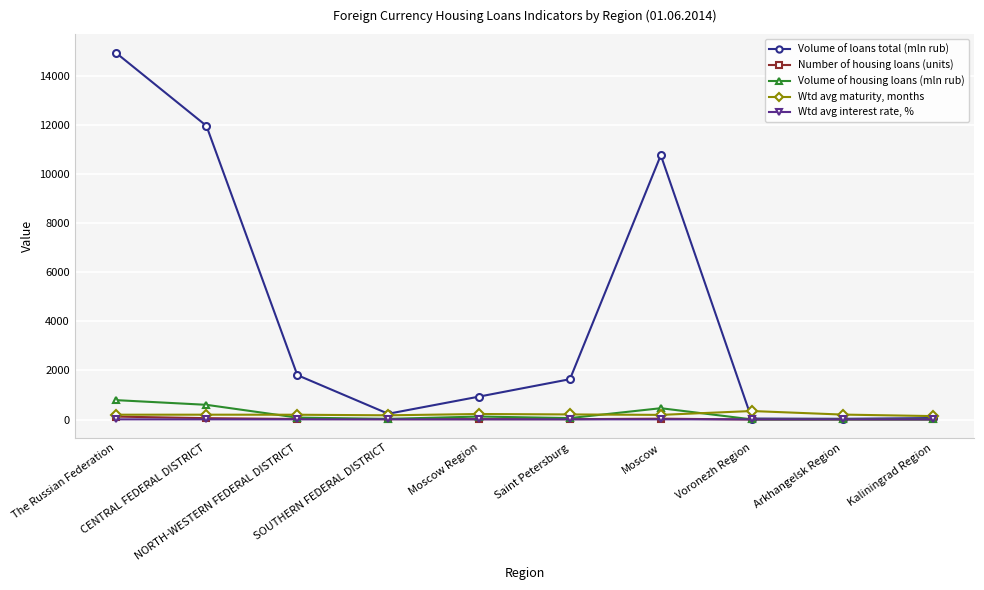

In Volume of housing loans (mln rub), how many points are lower than both neighbors (excluding endpoints)?

3